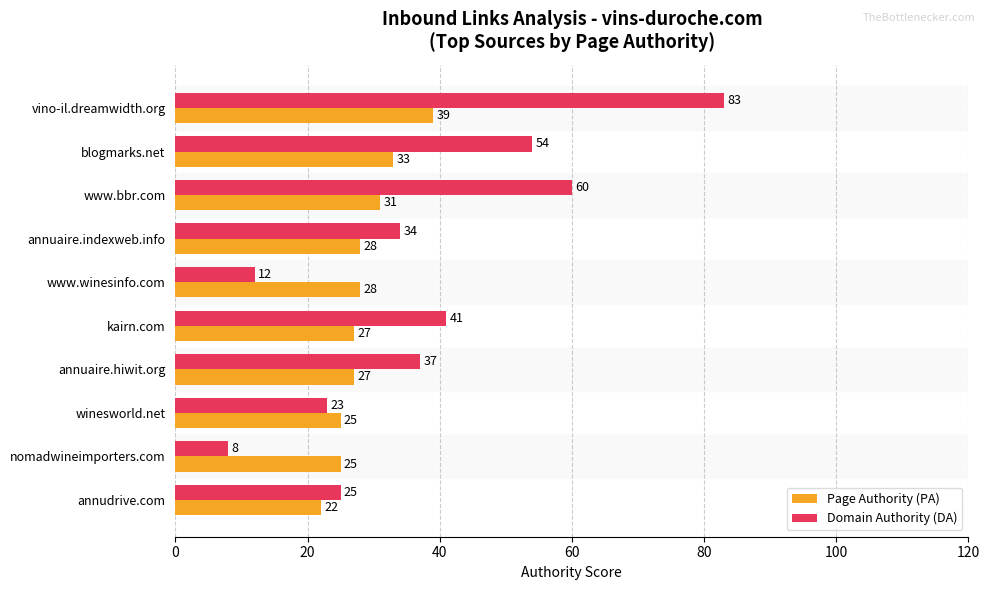

What is the total value across all series at annuaire.hiwit.org?

64